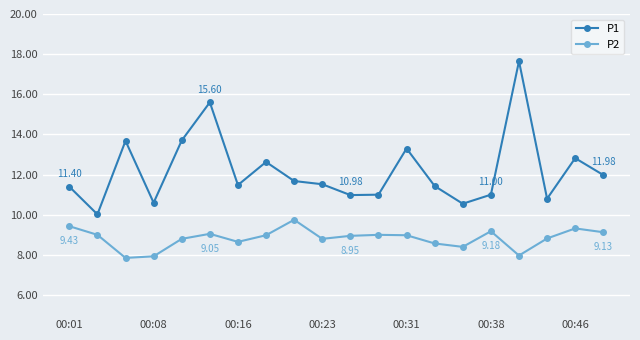

True or false: P2 has more than 2 interior local peaks.

True